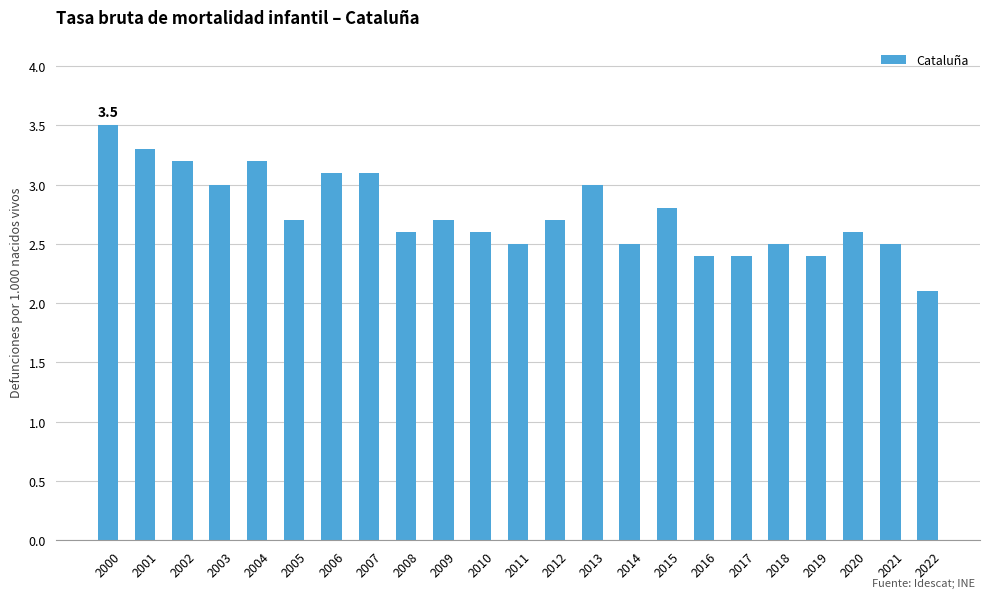

What is the difference between the values at 2011 and 2016?

0.1